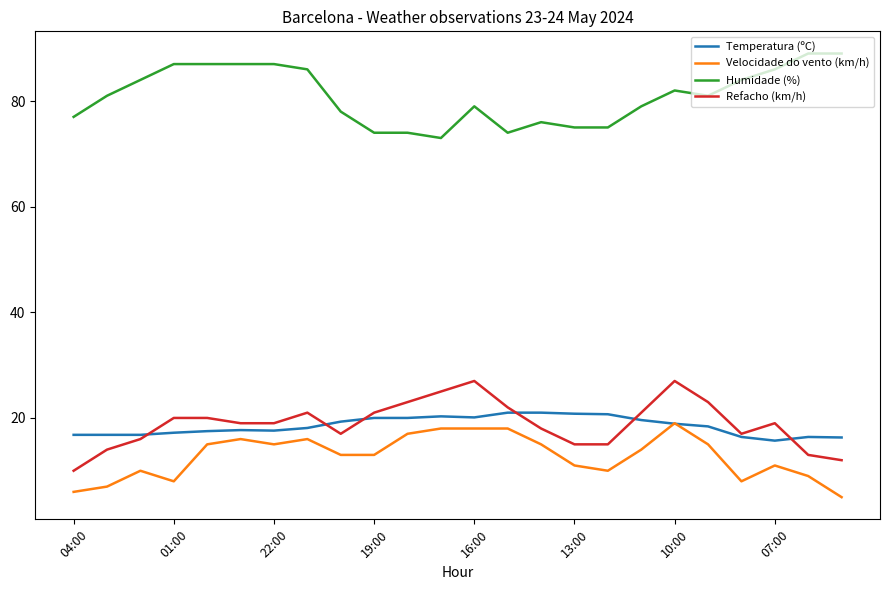

True or false: Velocidade do vento (km/h) has more than 2 interior local peaks.

True